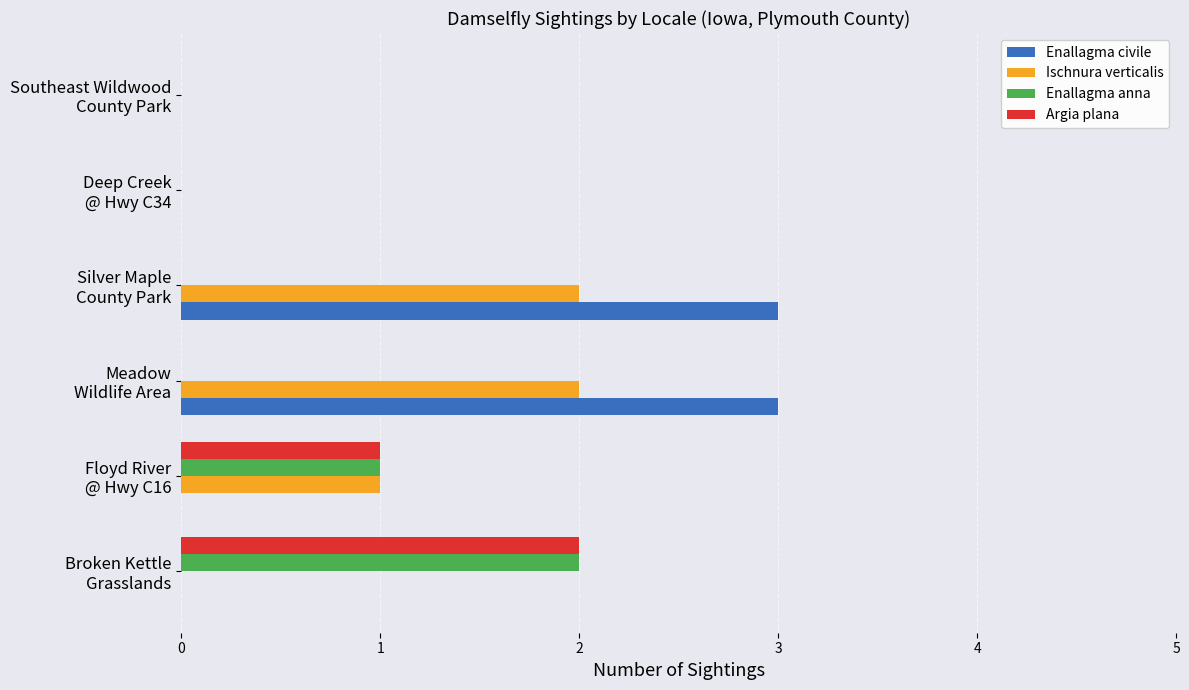

What is the maximum value shown in the chart?

3